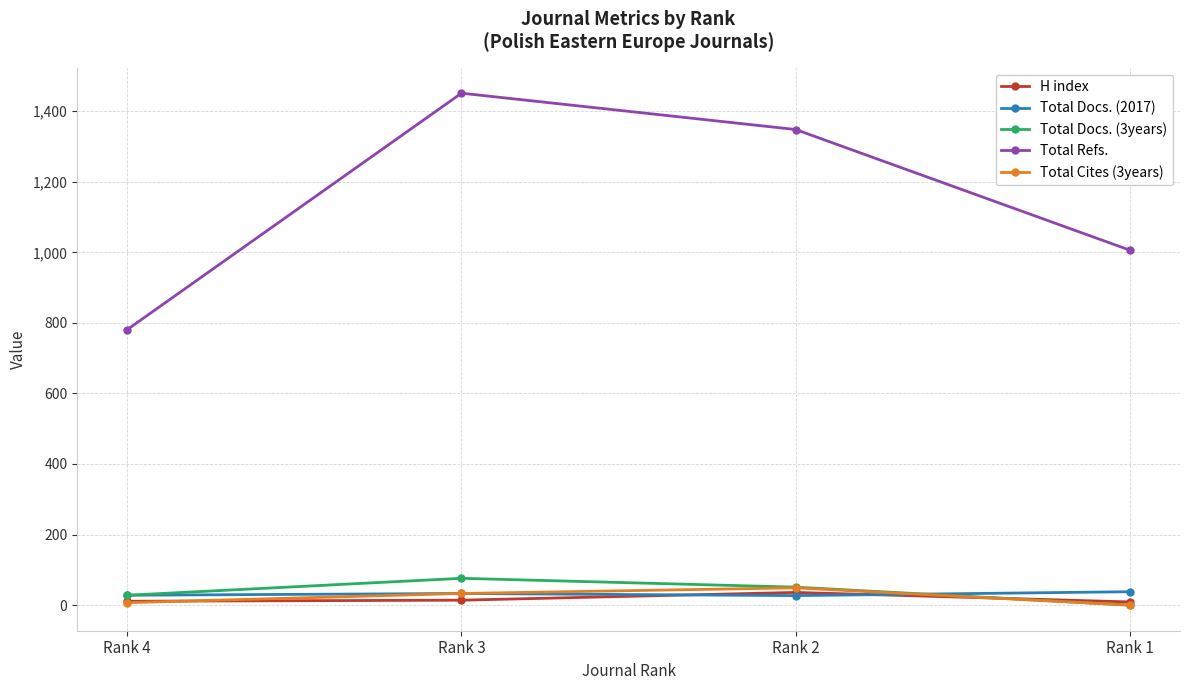

Is the value of H index at Rank 4 greater than the value of Total Cites (3years) at Rank 3?

No